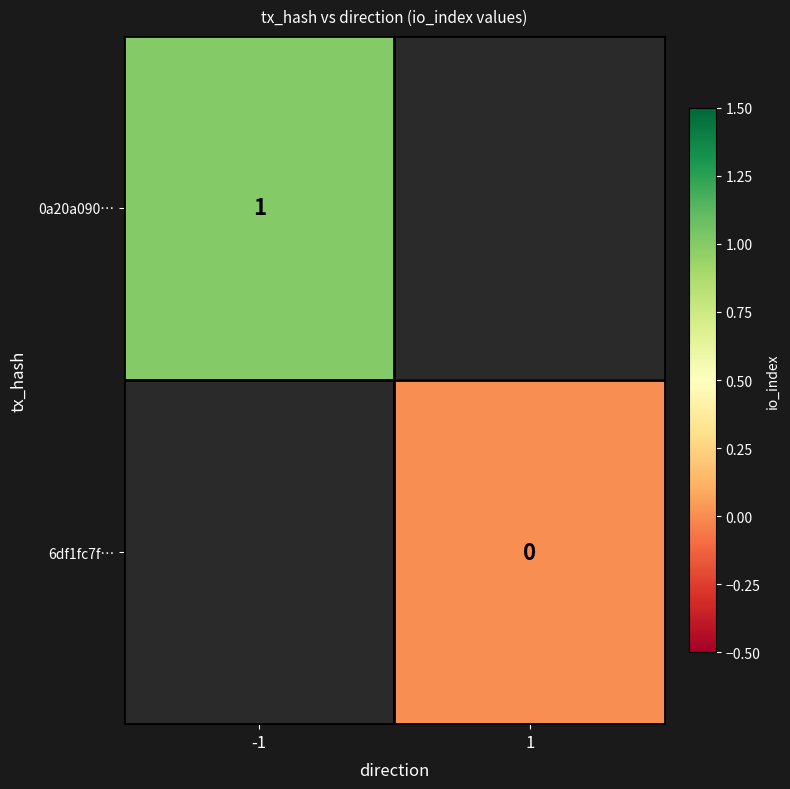

The value of 0a20a090… at -1 is 0. True or false?

False